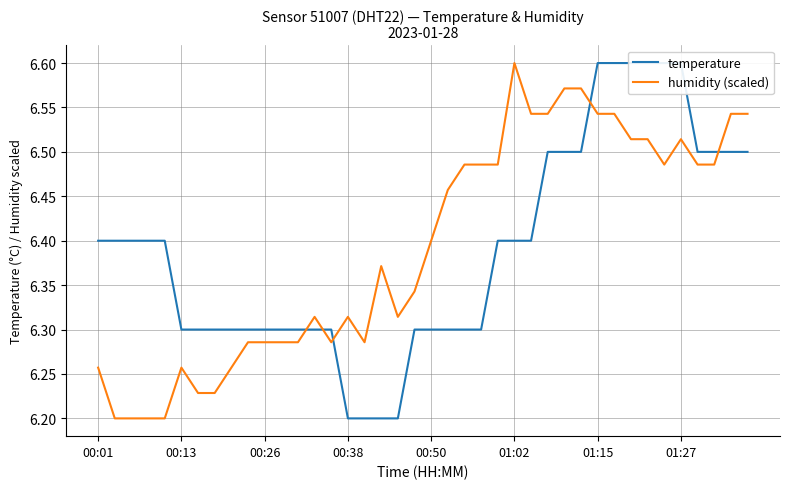

Which category has the highest value in the humidity (scaled) series?

01:02